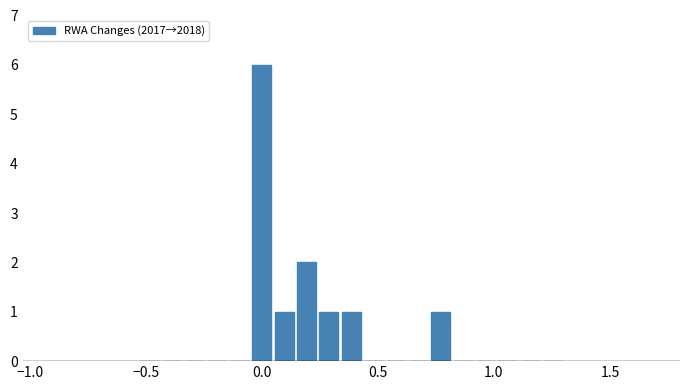

Read against the x-axis, roughly where is the centre of the tallest bar?

0.00